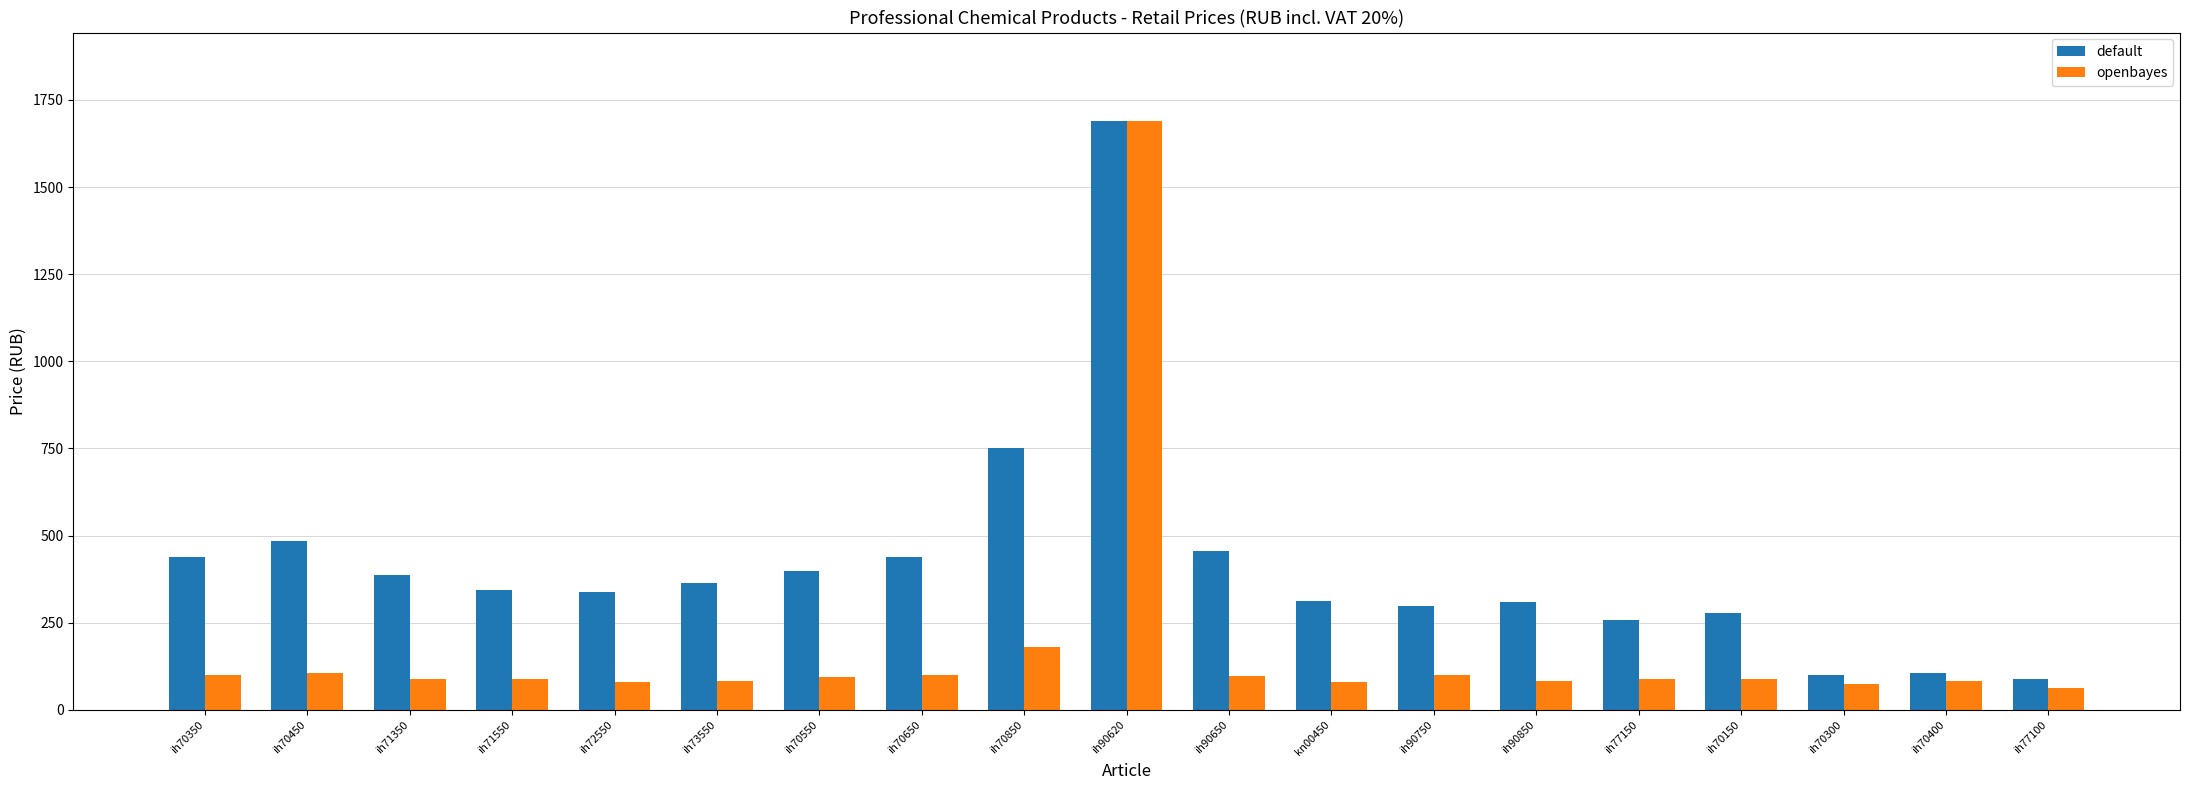

What value does the default series have at ih70400?

106.8